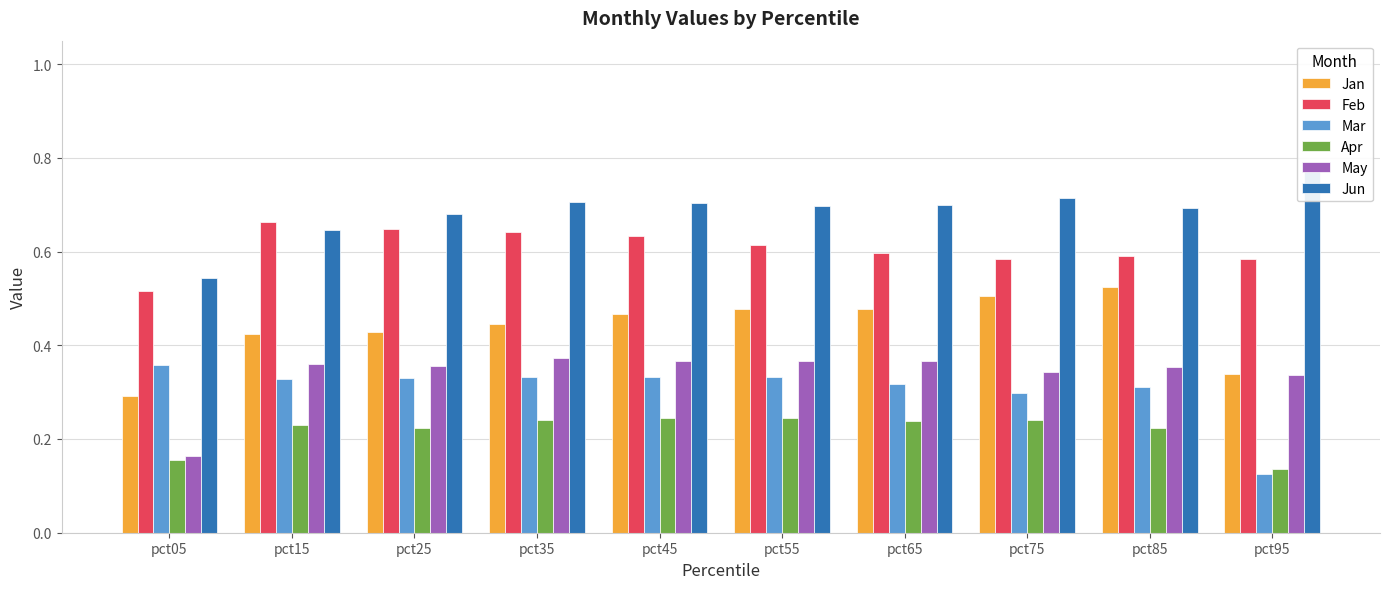

How many series are shown in this chart?

6